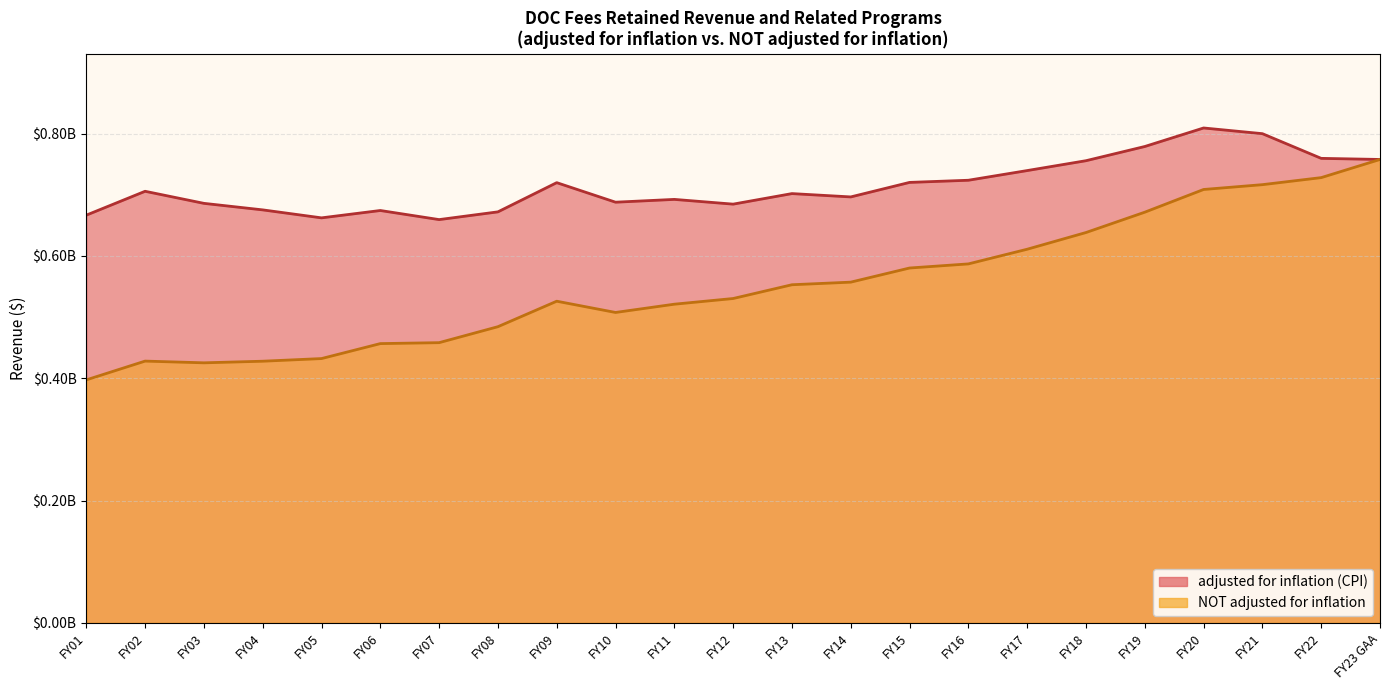

At which label does adjusted for inflation (CPI) reach its minimum?

FY07